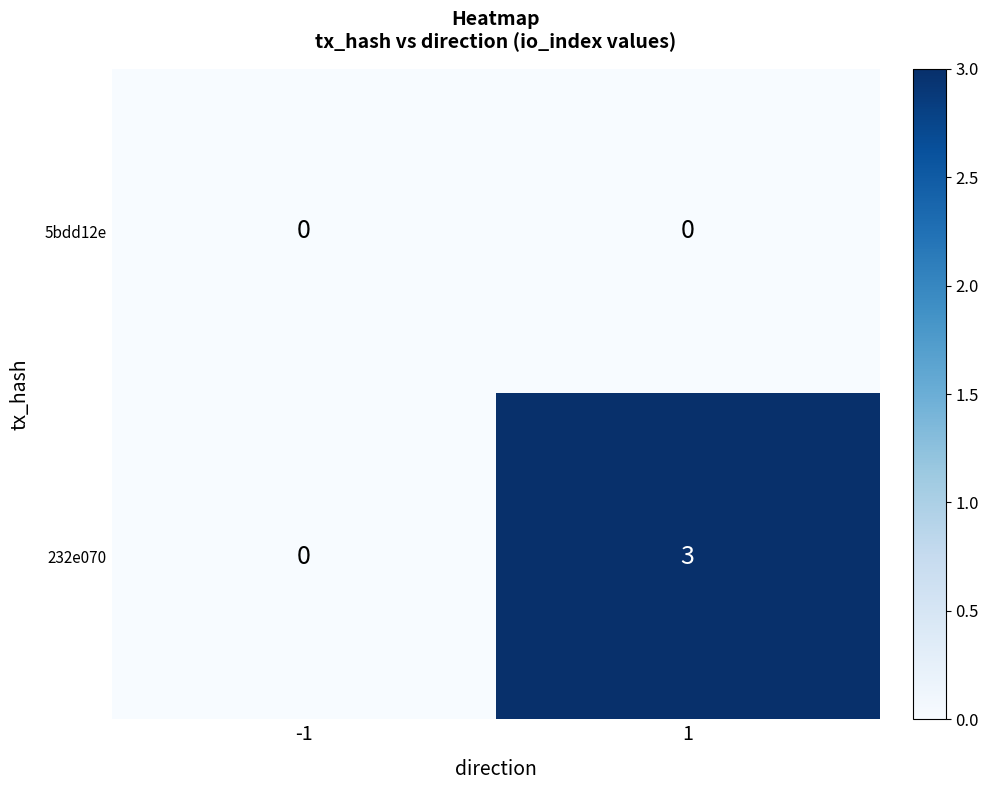

Which series has the largest range (max minus min)?

232e070